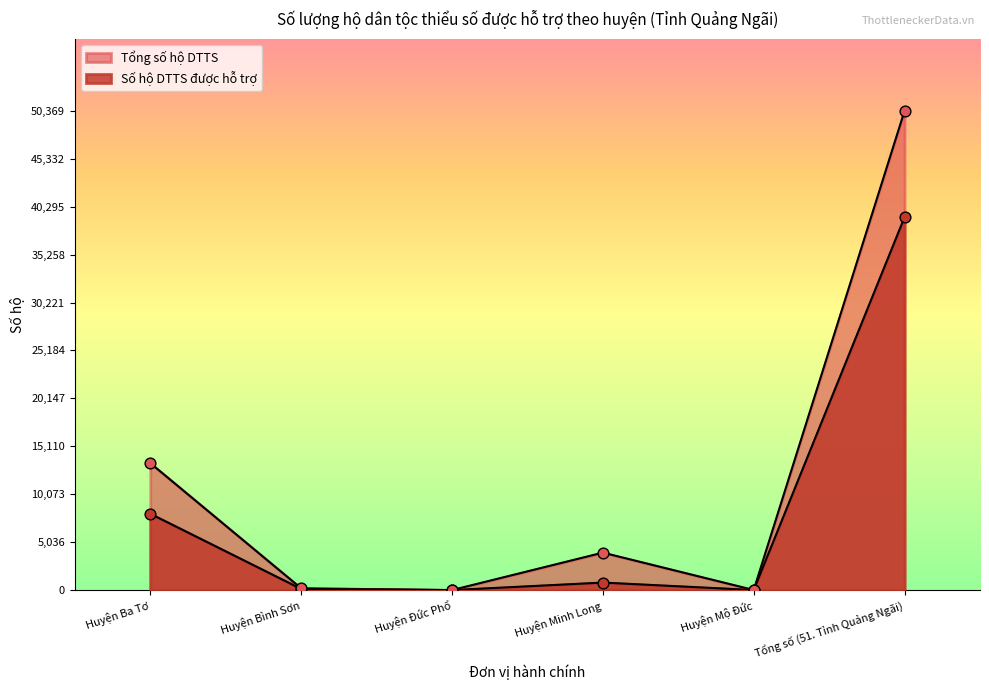

Between Huyện Đức Phổ and Huyện Ba Tơ, which is larger?

Huyện Ba Tơ